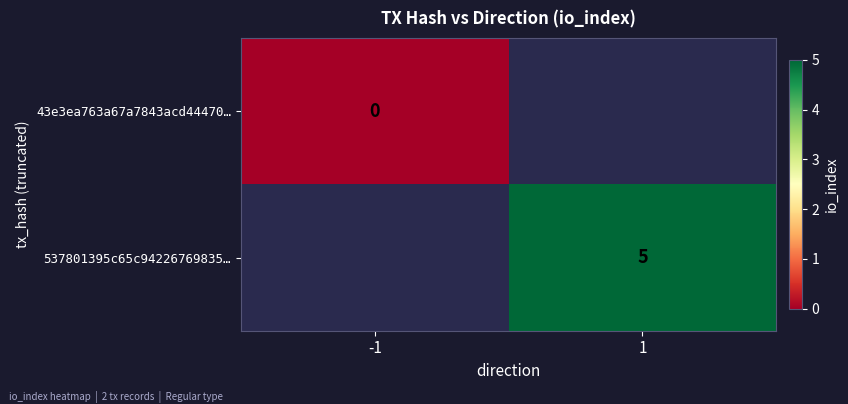

Is the value of 43e3ea763a67a7843acd44470… at -1 greater than the value of 537801395c65c94226769835… at 1?

No